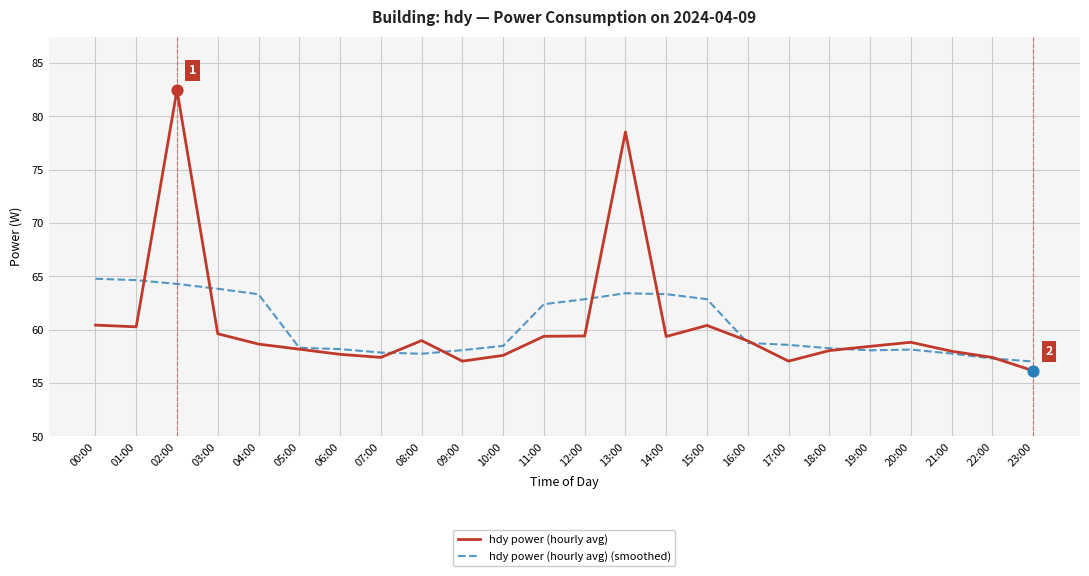

What are all the series names shown in the legend?

hdy power (hourly avg), hdy power (hourly avg) (smoothed)